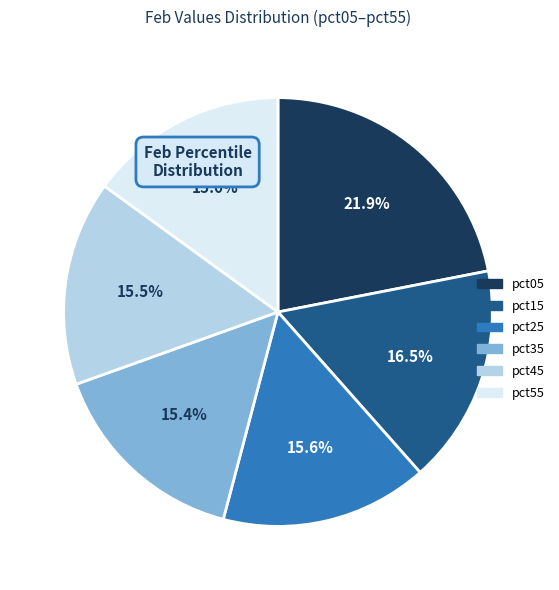

How many slices are in this pie chart?

6